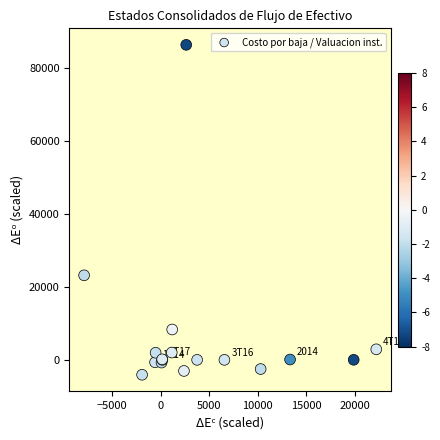

What Y value in the scatter plot is closest to 41131?

23174.8